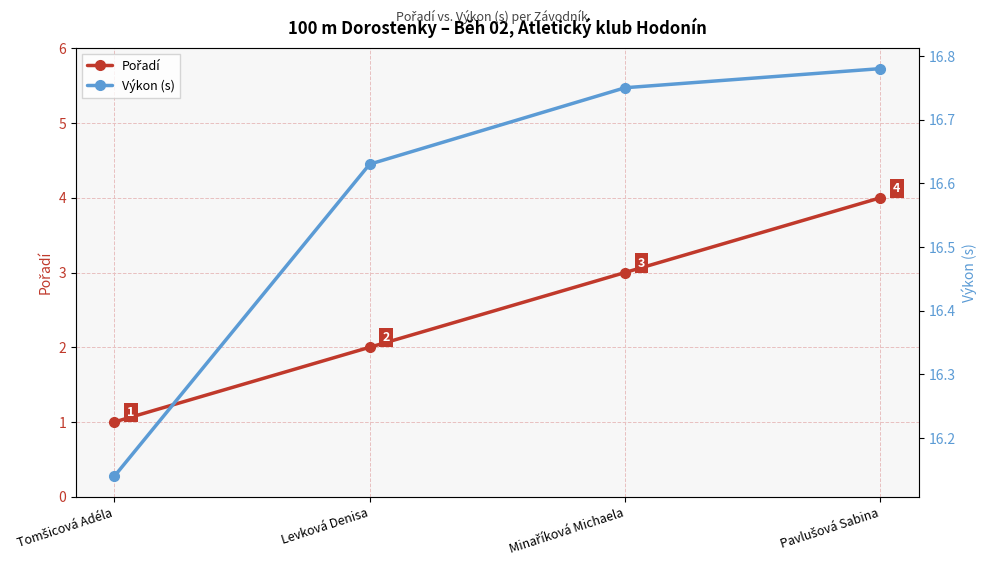

Which has a higher value, Minaříková Michaela or Levková Denisa?

Minaříková Michaela